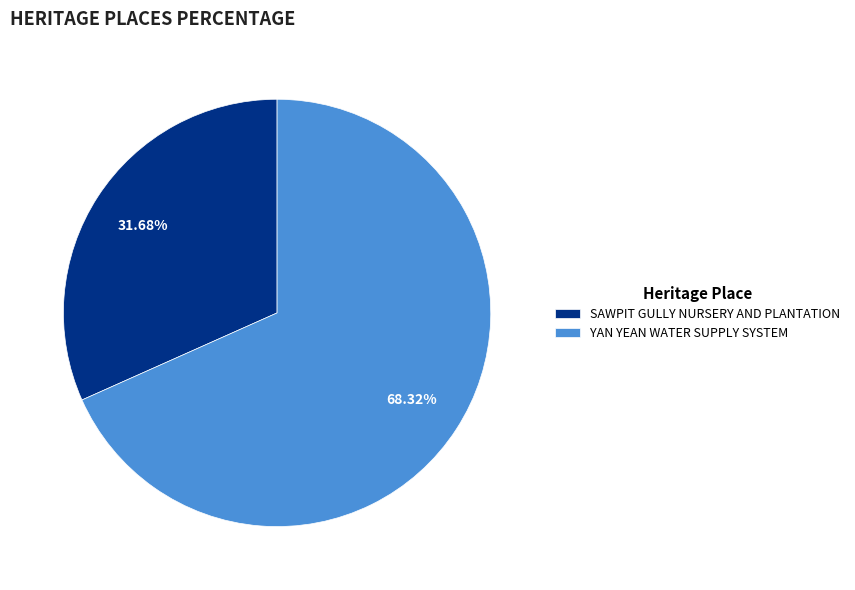

To the nearest percent, what is the combined percentage of SAWPIT GULLY NURSERY AND PLANTATION and YAN YEAN WATER SUPPLY SYSTEM?

100%